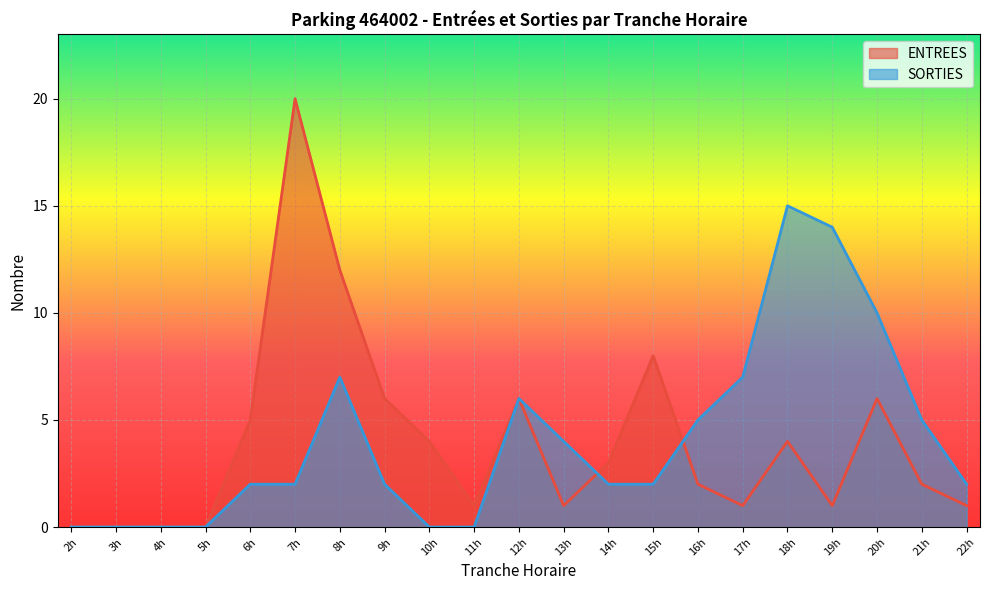

What is the value of the ENTREES point at the 21st from the left?

1